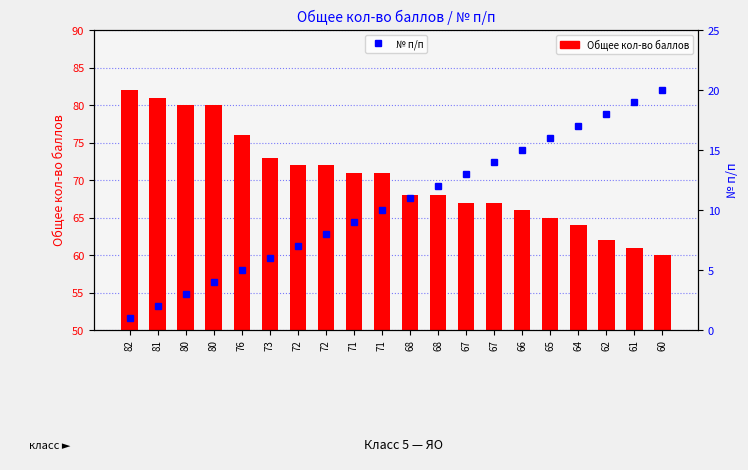

At which label does Общее кол-во баллов first exceed 71?

82